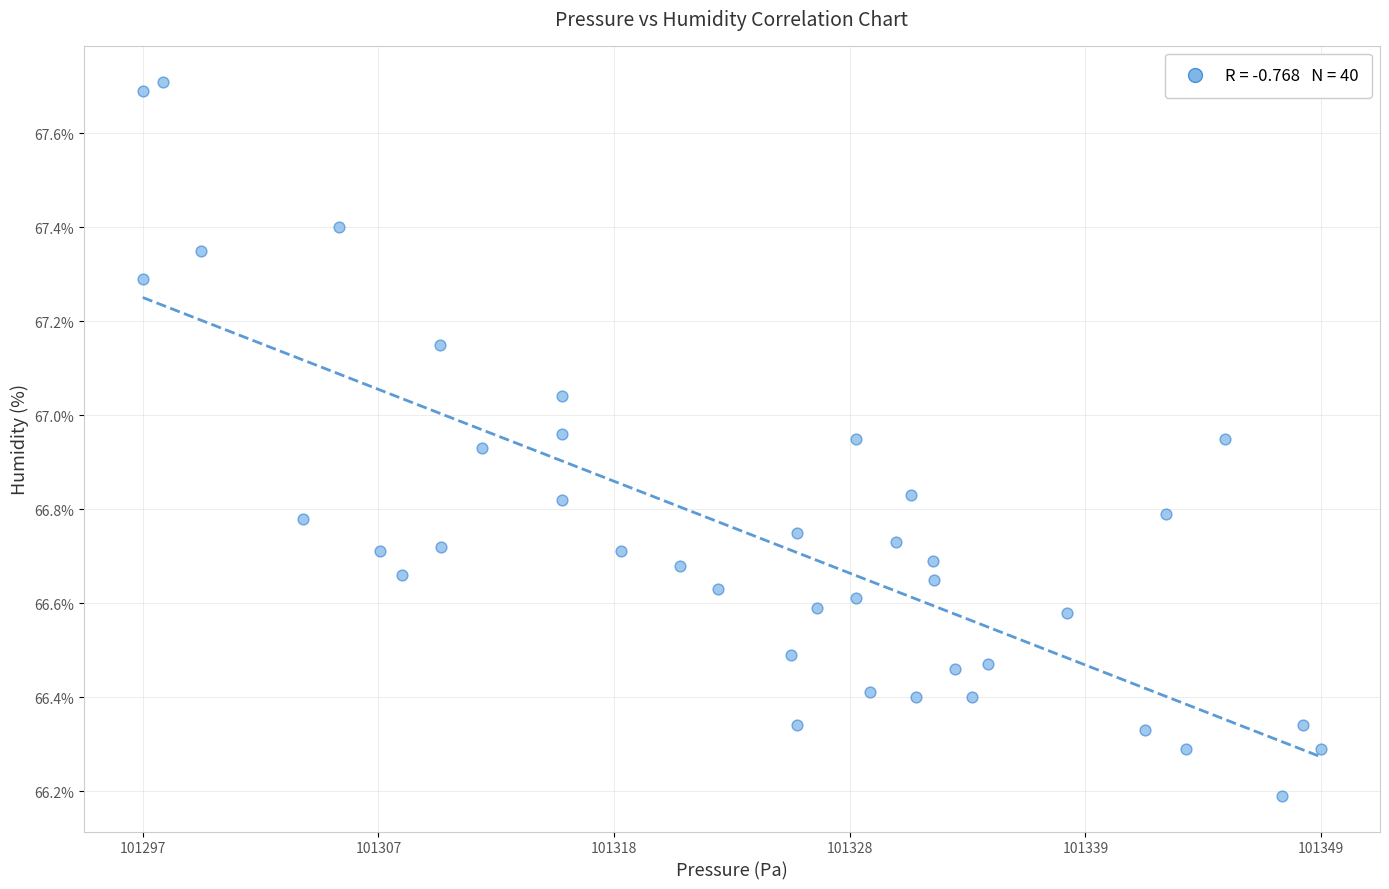

What Y value in the scatter plot is closest to 66?

66.2